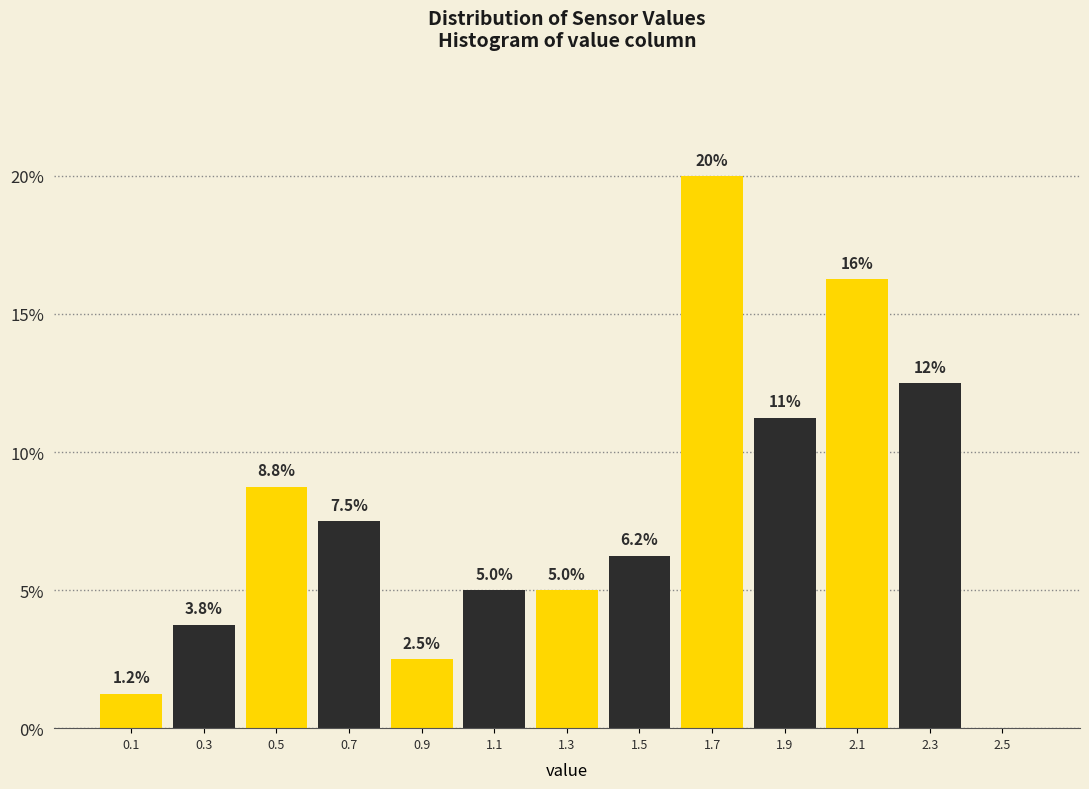

Which range on the x-axis has the tallest bar?

1.6 to 1.8